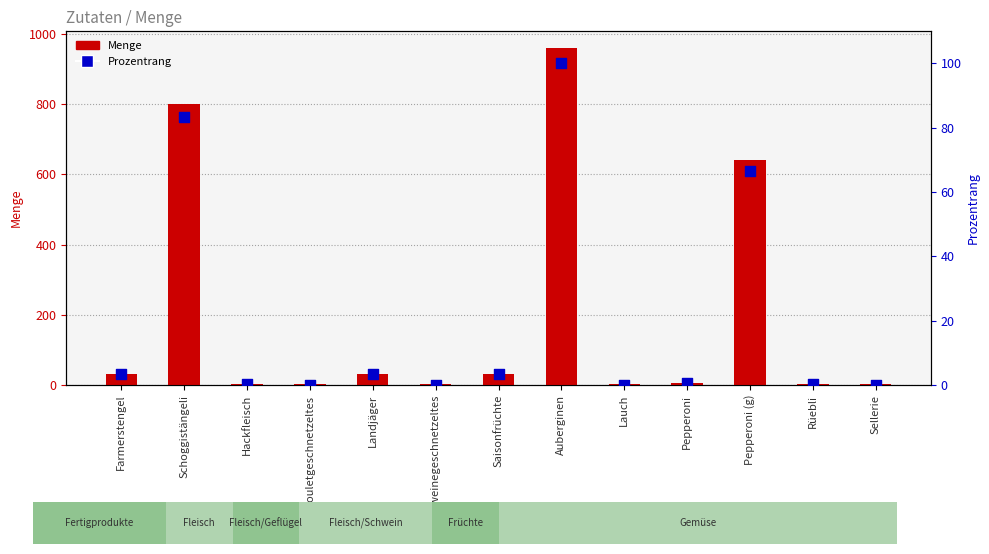

Which series reaches the maximum Y coordinate?

Menge (Hauptachse)